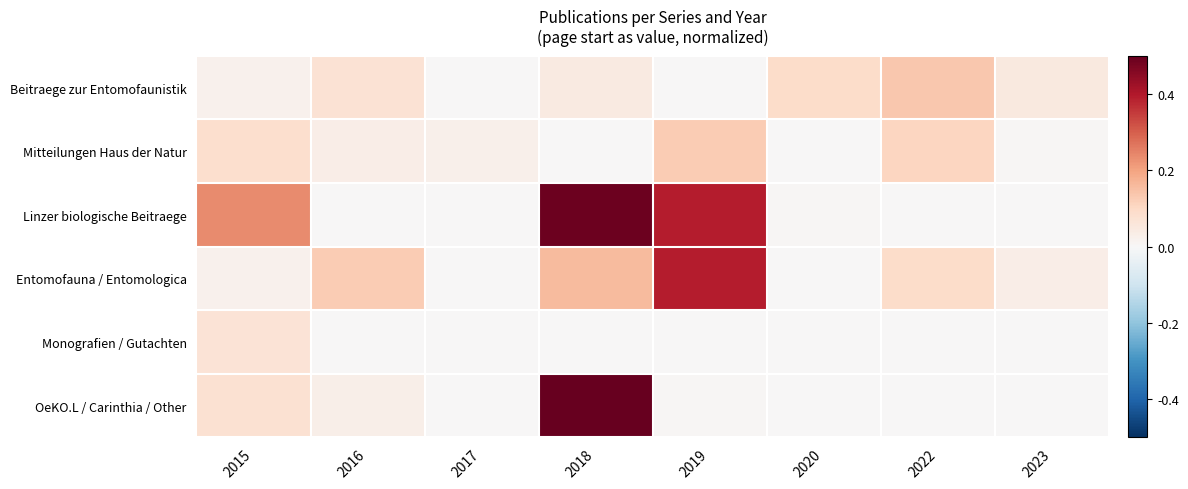

Reading left to right, transcribe all the data shown in this chart.

Beitraege zur Entomofaunistik: 2015=0.0	2016=0.1	2017=0.0	2018=0.0	2019=0.0	2020=0.1	2022=0.1	2023=0.0
Mitteilungen Haus der Natur: 2015=0.1	2016=0.0	2017=0.0	2018=0.0	2019=0.1	2020=0.0	2022=0.1	2023=0.0
Linzer biologische Beitraege: 2015=0.2	2016=0.0	2017=0.0	2018=0.5	2019=0.4	2020=0.0	2022=0.0	2023=0.0
Entomofauna / Entomologica: 2015=0.0	2016=0.1	2017=0.0	2018=0.2	2019=0.4	2020=0.0	2022=0.1	2023=0.0
Monografien / Gutachten: 2015=0.1	2016=0.0	2017=0.0	2018=0.0	2019=0.0	2020=0.0	2022=0.0	2023=0.0
OeKO.L / Carinthia / Other: 2015=0.1	2016=0.0	2017=0.0	2018=0.5	2019=0.0	2020=0.0	2022=0.0	2023=0.0